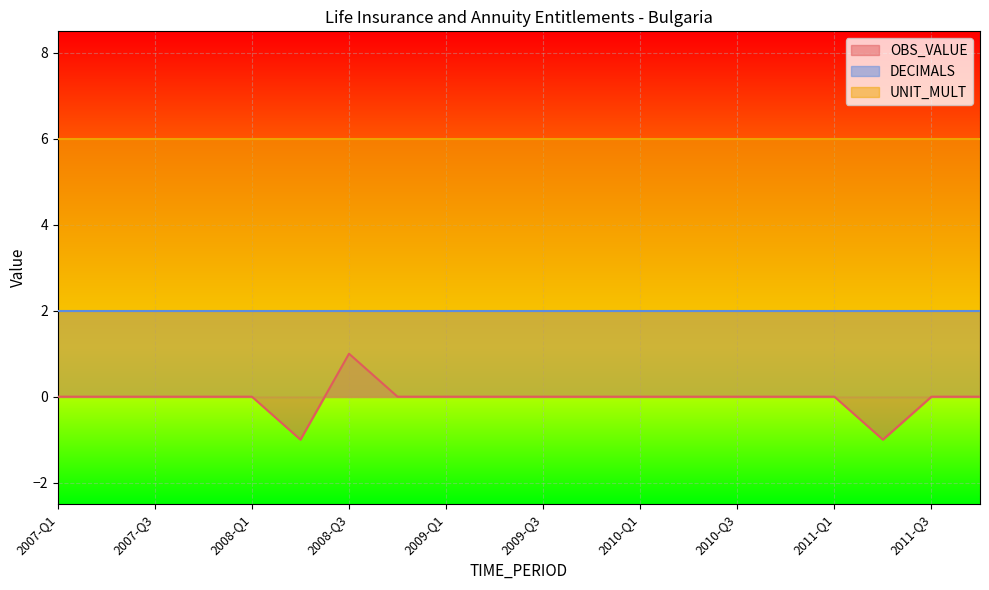

The OBS_VALUE series shows -1 at 2007-Q1. True or false?

False